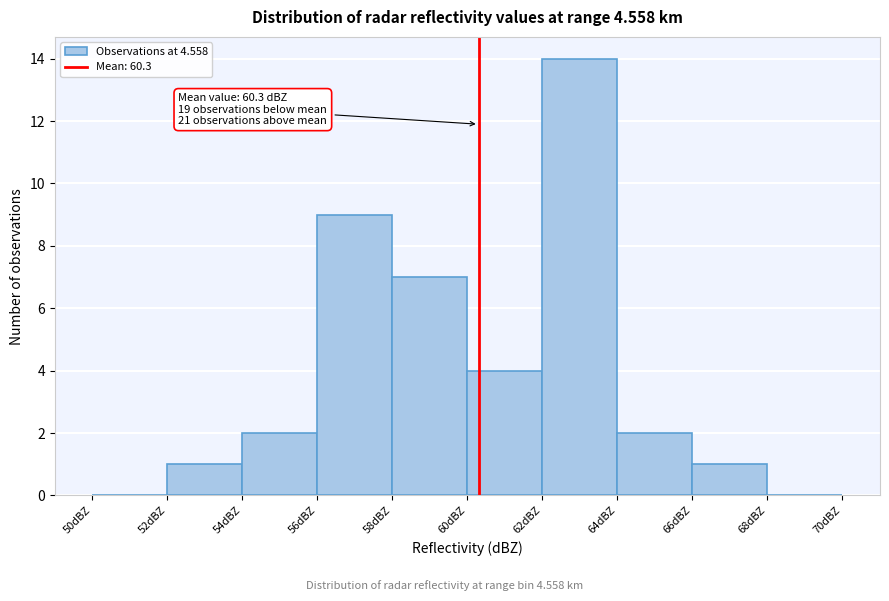

Over which range of the x-axis is the bar tallest?

62 to 64